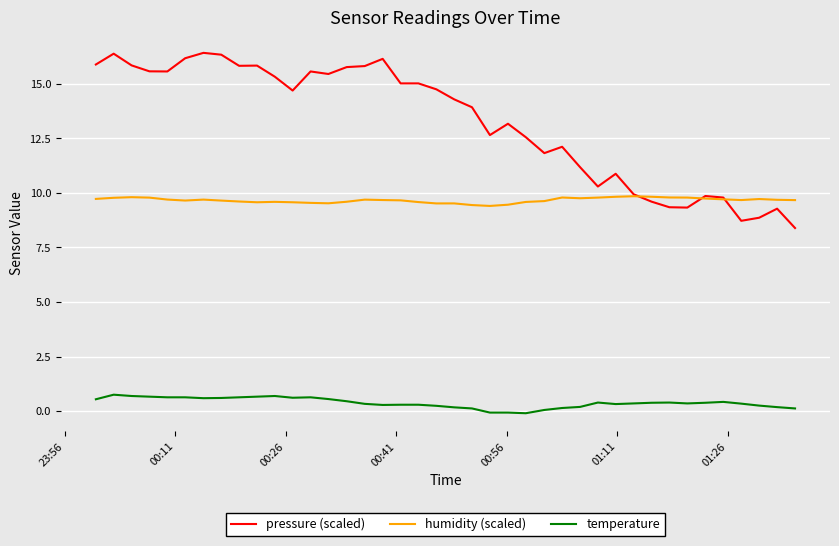

Which series has the largest total across all categories?

pressure (scaled)